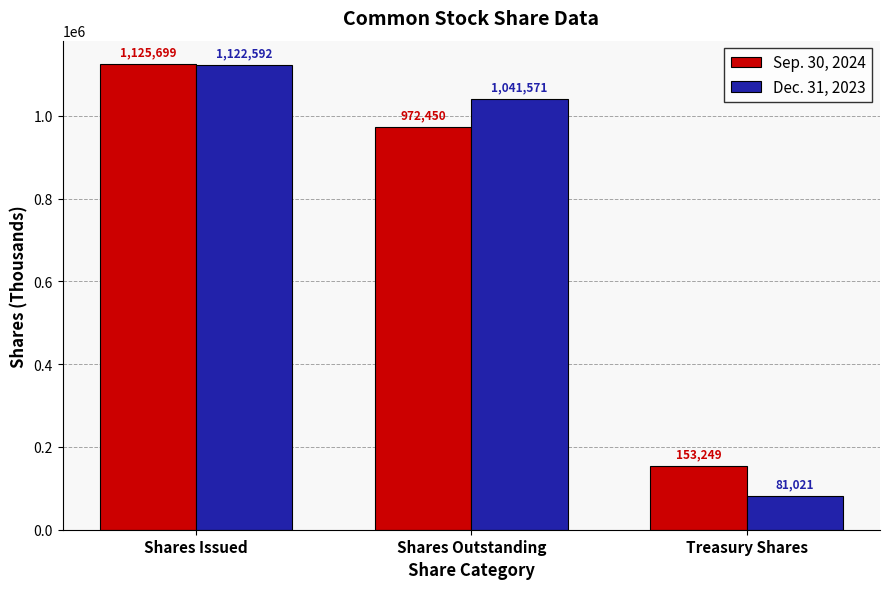

Reading right to left, what are all the values shown in this chart?

Sep. 30, 2024: 153249	972450	1125699
Dec. 31, 2023: 81021	1041571	1122592